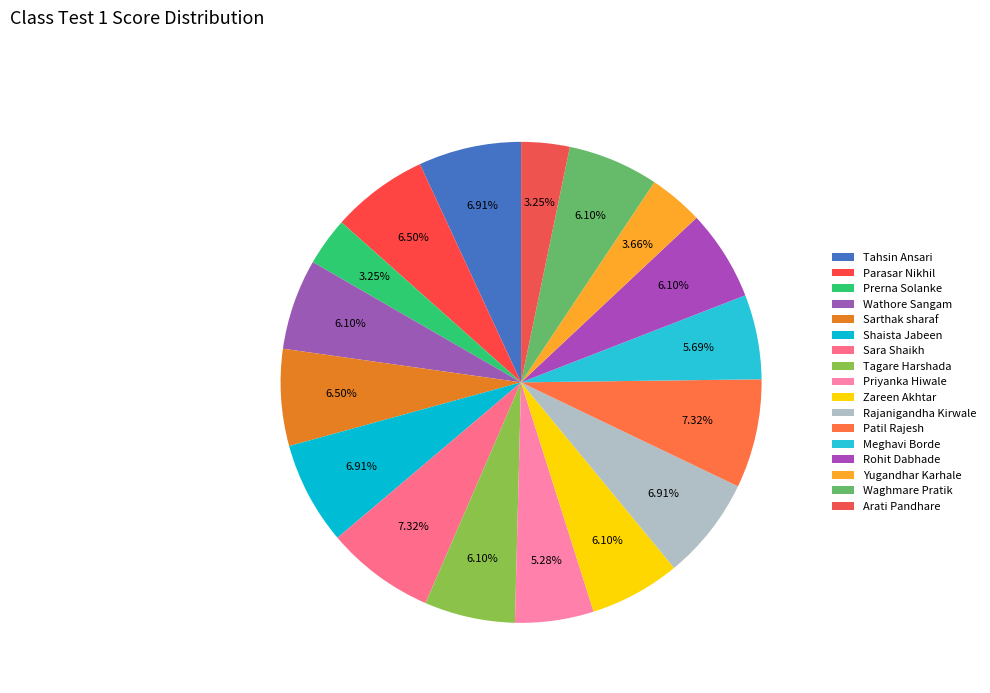

Rank the categories by value from lowest to highest.

Prerna Solanke, Arati Pandhare, Yugandhar Karhale, Priyanka Hiwale, Meghavi Borde, Wathore Sangam, Tagare Harshada, Zareen Akhtar, Rohit Dabhade, Waghmare Pratik, Parasar Nikhil, Sarthak sharaf, Tahsin Ansari, Shaista Jabeen, Rajanigandha Kirwale, Sara Shaikh, Patil Rajesh